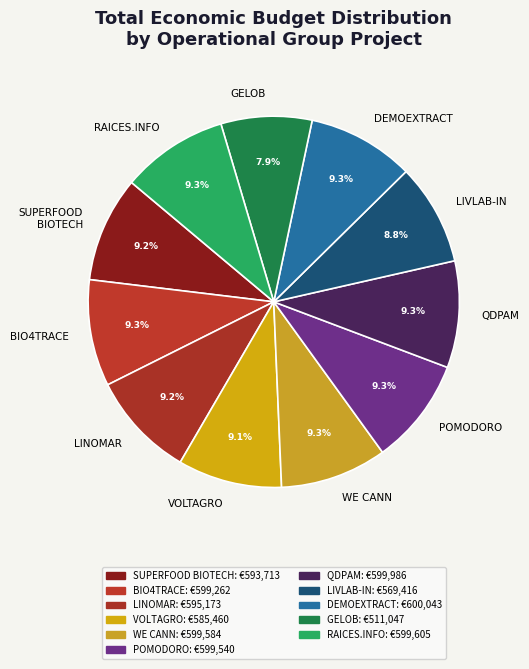

Approximately how many times larger is the value at POMODORO compared to GELOB?

1.2